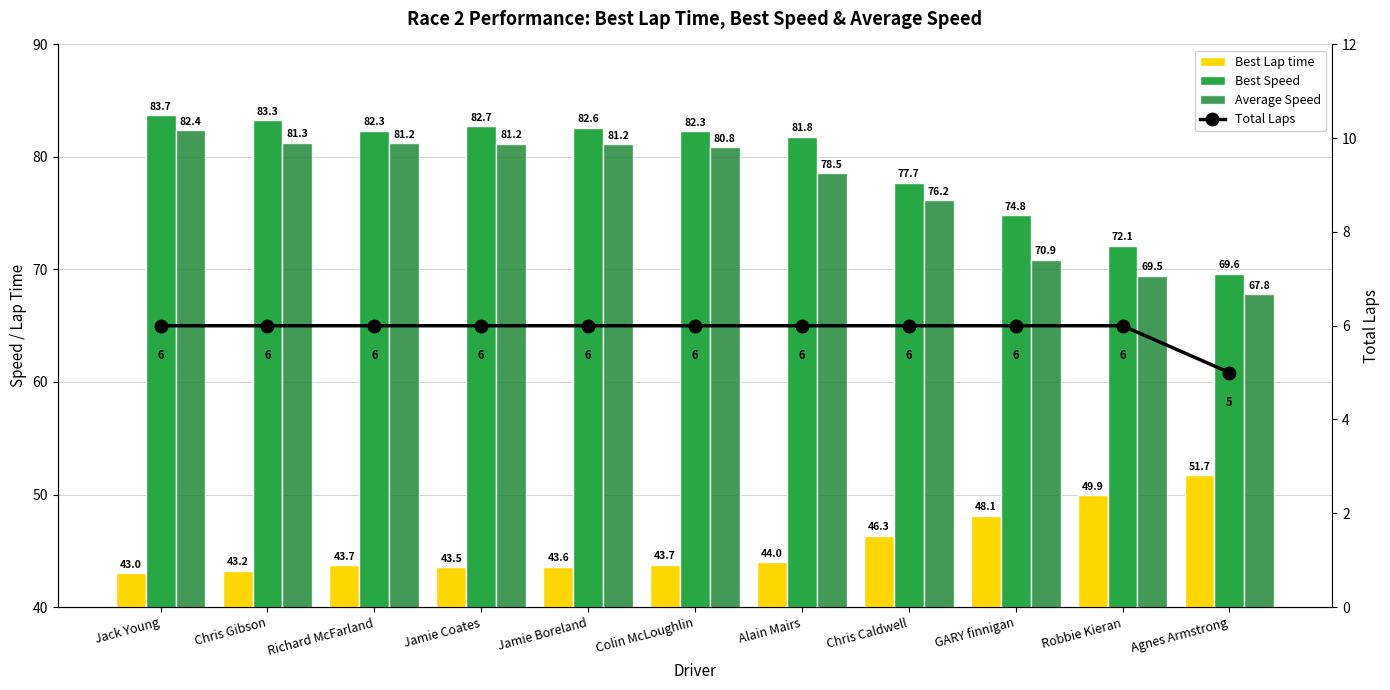

What is the value of the Best Lap time bar at the 2nd from the left?

43.2